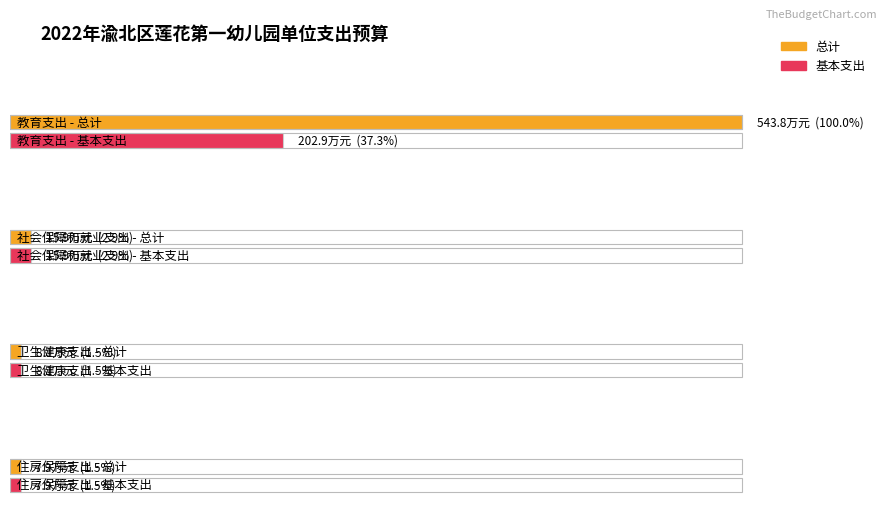

The 基本支出 series shows 19205.4 at 卫生健康支出. True or false?

False